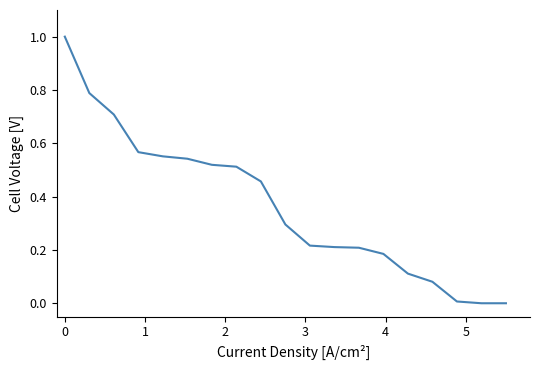

Does the chart have visible grid lines?

No